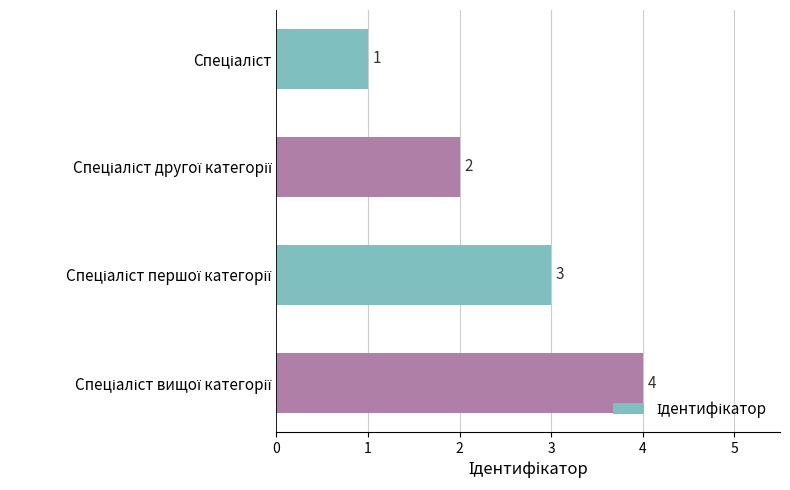

What is the difference between the maximum and minimum values?

3